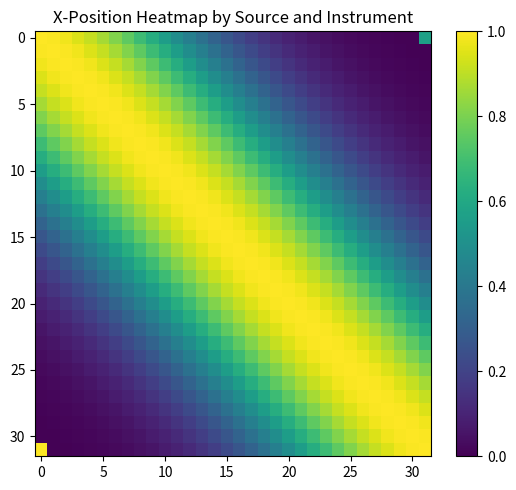

How many categories are shown in the chart?

32